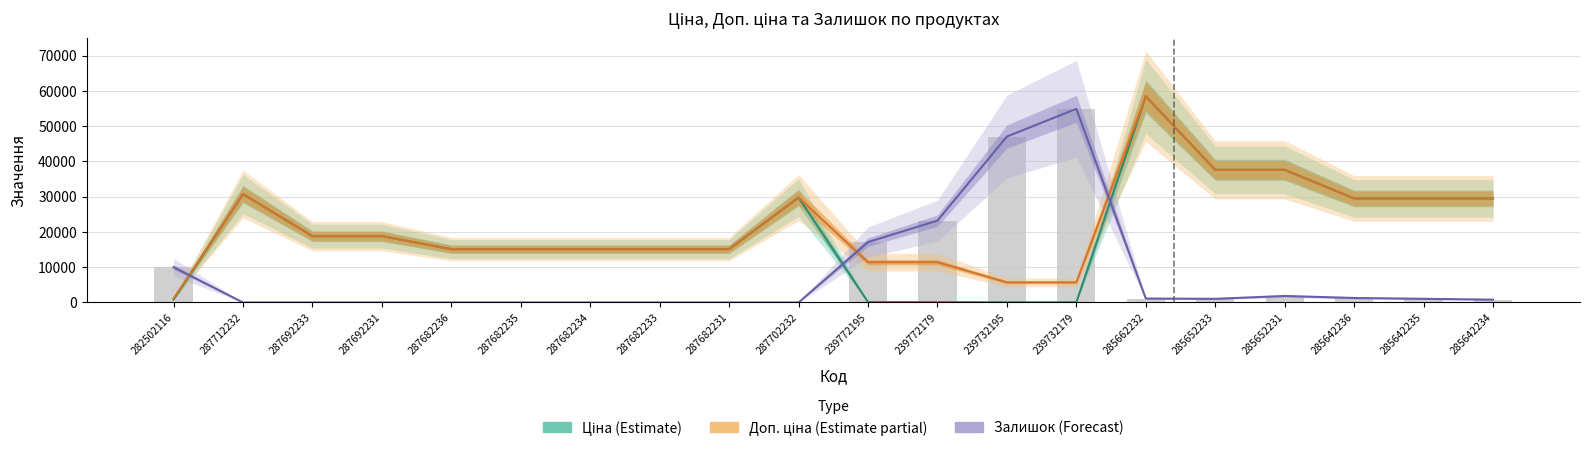

Reading left to right, list all the values displayed in this chart.

Ціна (Estimate): 818.5	30717.1	18796.8	18796.8	15120.0	15120.0	15120.0	15120.0	15120.0	29747.2	114.1	114.1	57.0	57.0	58426.5	37593.6	37593.6	29491.5	29491.5	29491.5
Доп. ціна (Estimate partial): 1109.2	30717.1	18796.8	18796.8	15120.0	15120.0	15120.0	15120.0	15120.0	29747.2	11410.0	11410.0	5705.0	5705.0	58426.5	37593.6	37593.6	29491.5	29491.5	29491.5
Залишок (Forecast): 10000.0	0.0	0.0	0.0	0.0	0.0	0.0	0.0	0.0	0.0	17120.0	23200.0	47040.0	54880.0	1120.0	1040.0	1840.0	1280.0	1040.0	800.0
Залишок: 10000.0	0.0	0.0	0.0	0.0	0.0	0.0	0.0	0.0	0.0	17120.0	23200.0	47040.0	54880.0	1120.0	1040.0	1840.0	1280.0	1040.0	800.0